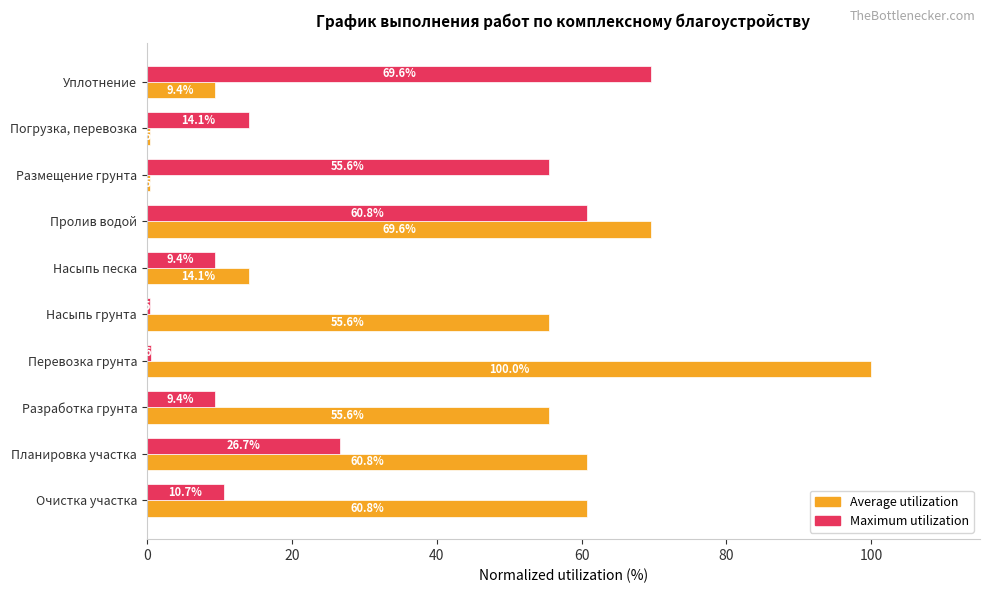

What is the sum of the Maximum utilization values at Насыпь грунта and Уплотнение?

70.1